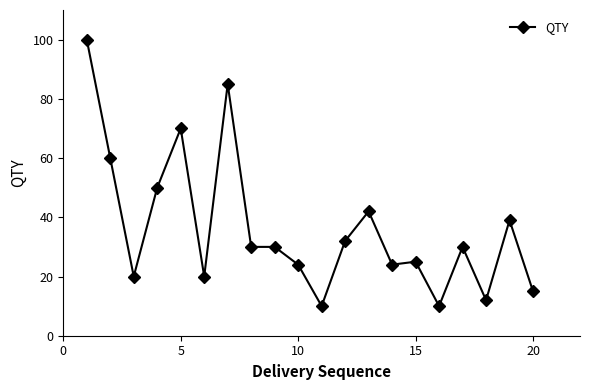

What is the average value?

36